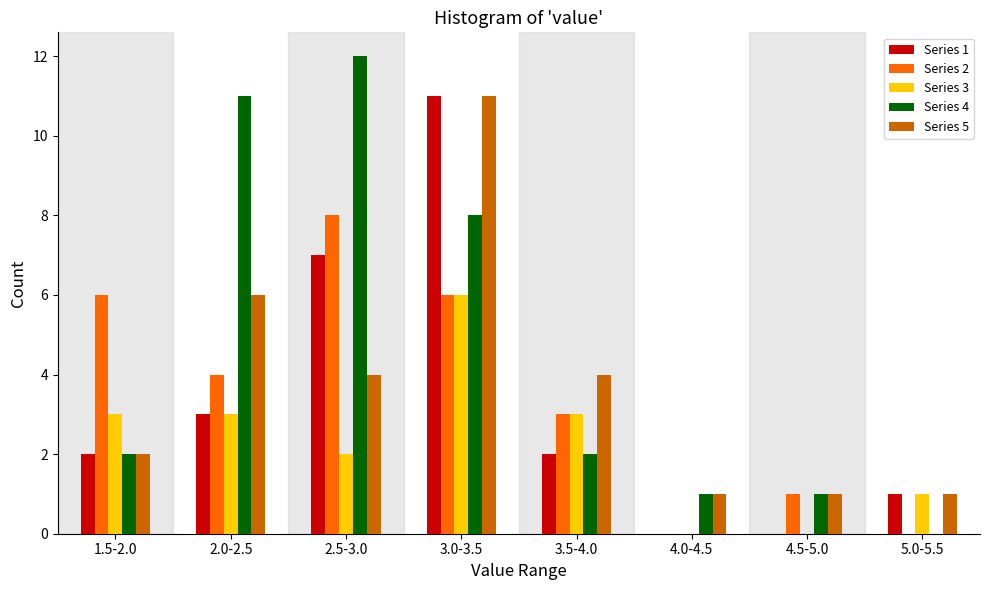

Is it true that Series 4 equals 4 at 5.0-5.5?

False